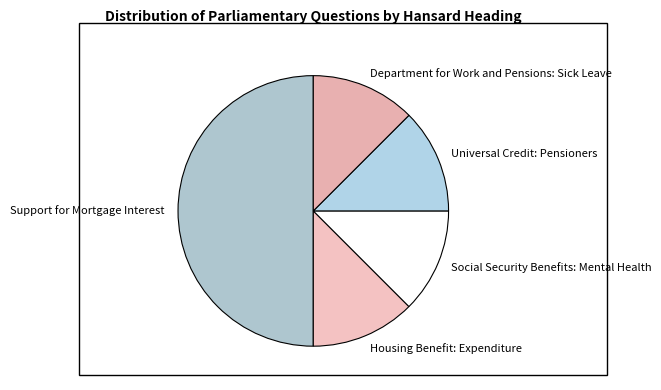

Which slice is the largest?

Support for Mortgage Interest